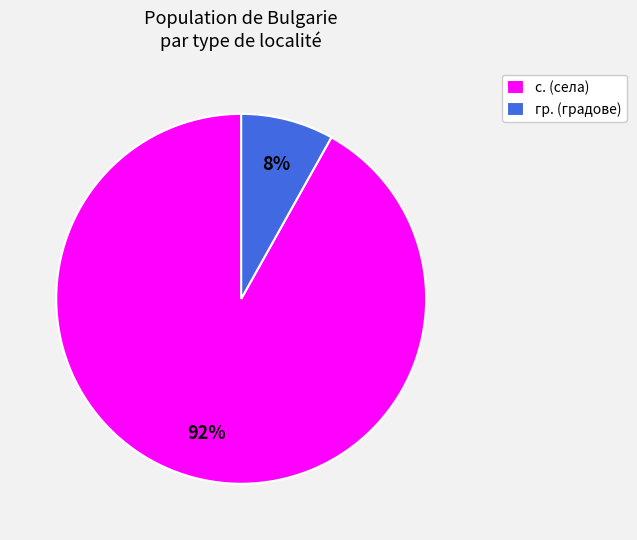

How many slices are in this pie chart?

2